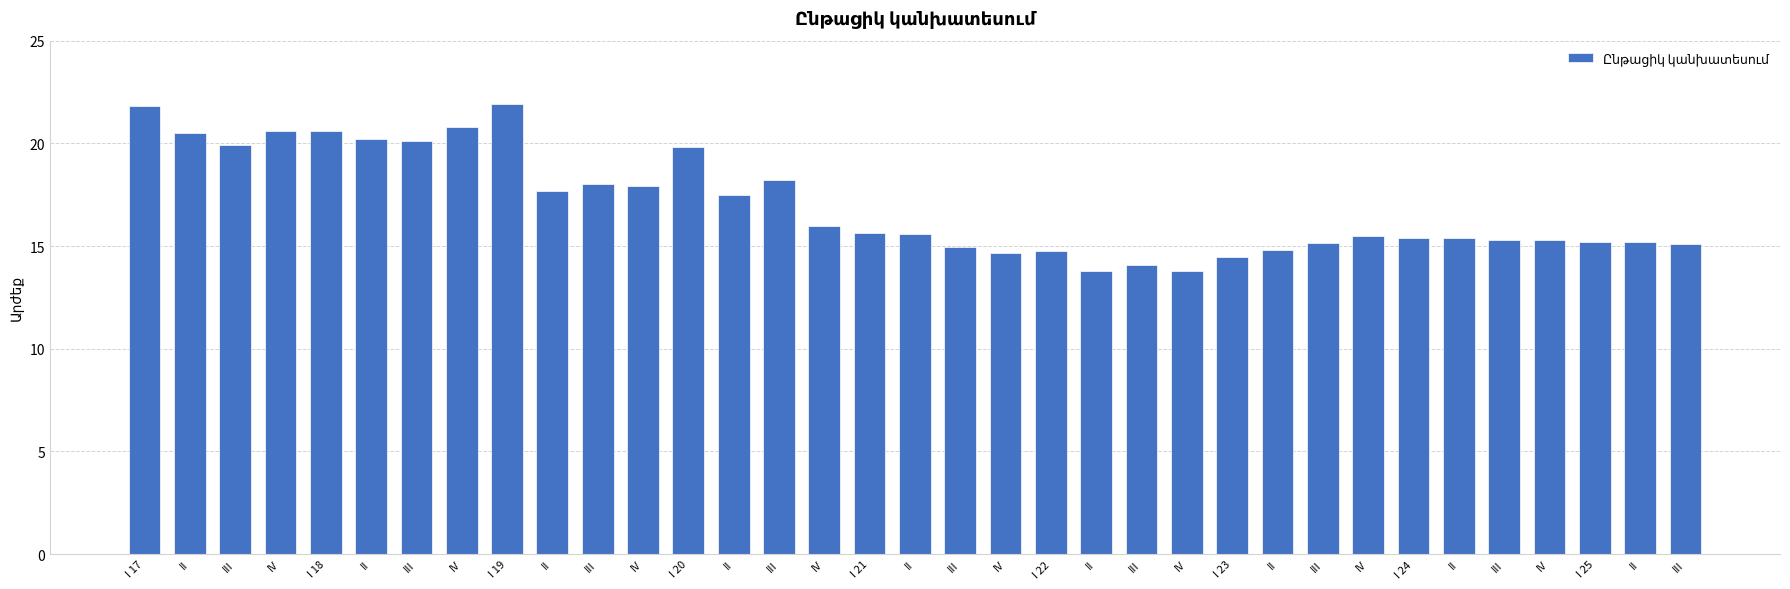

How many series are shown in this chart?

1